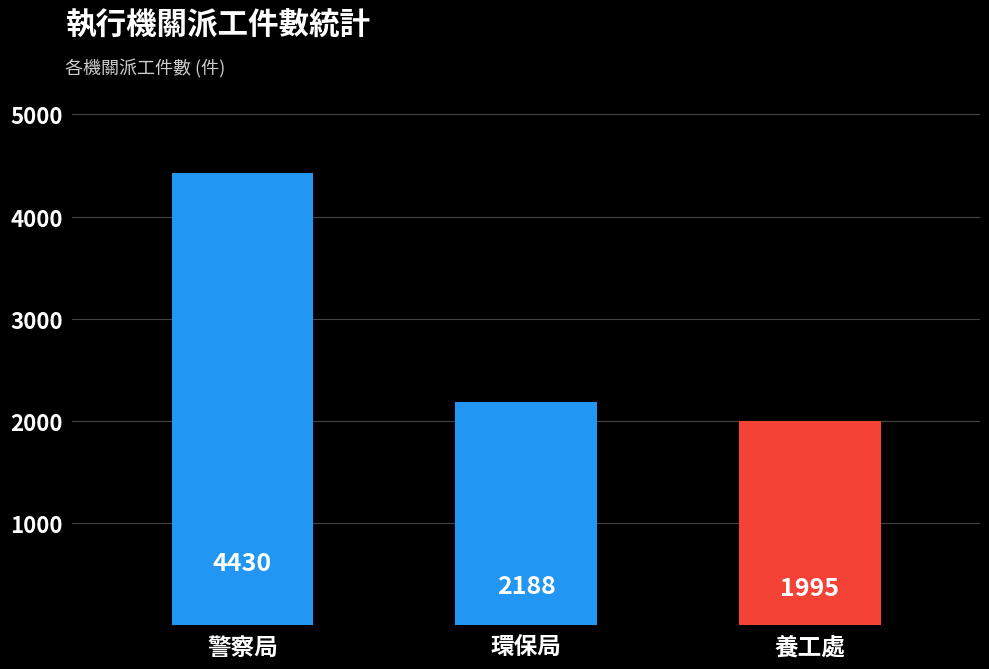

Reading right to left, list all the values displayed in this chart.

養工處=1995	環保局=2188	警察局=4430